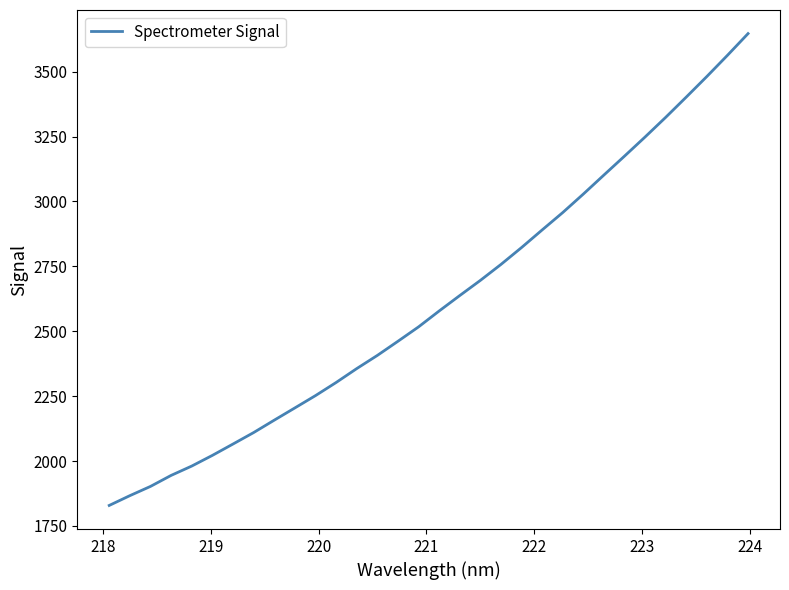

What is the minimum value shown in the chart?

1829.1